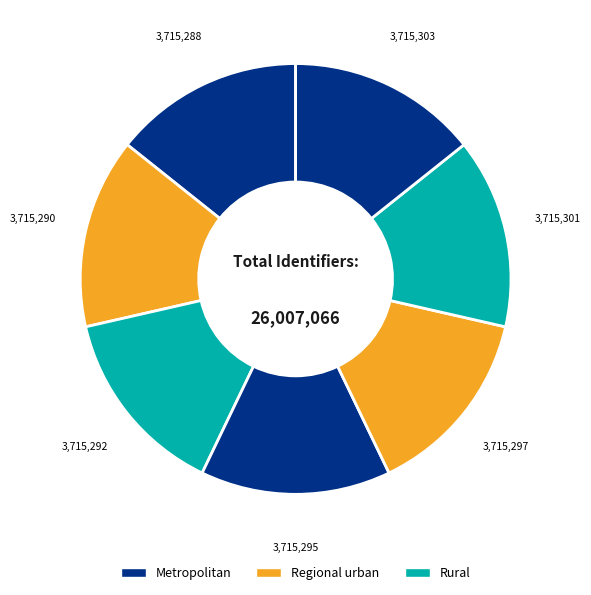

Is there a majority slice in this chart?

No